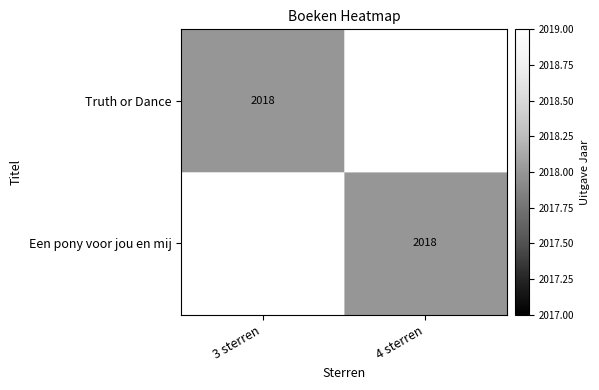

Is it true that Truth or Dance equals 1270 at 3 sterren?

False